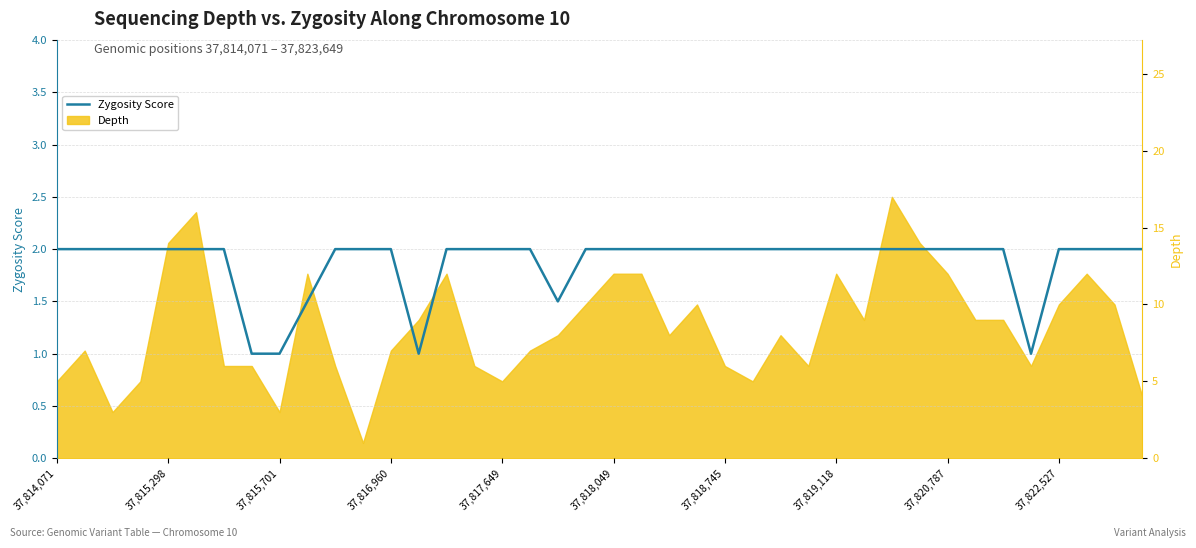

What is the greatest value displayed?

2.0